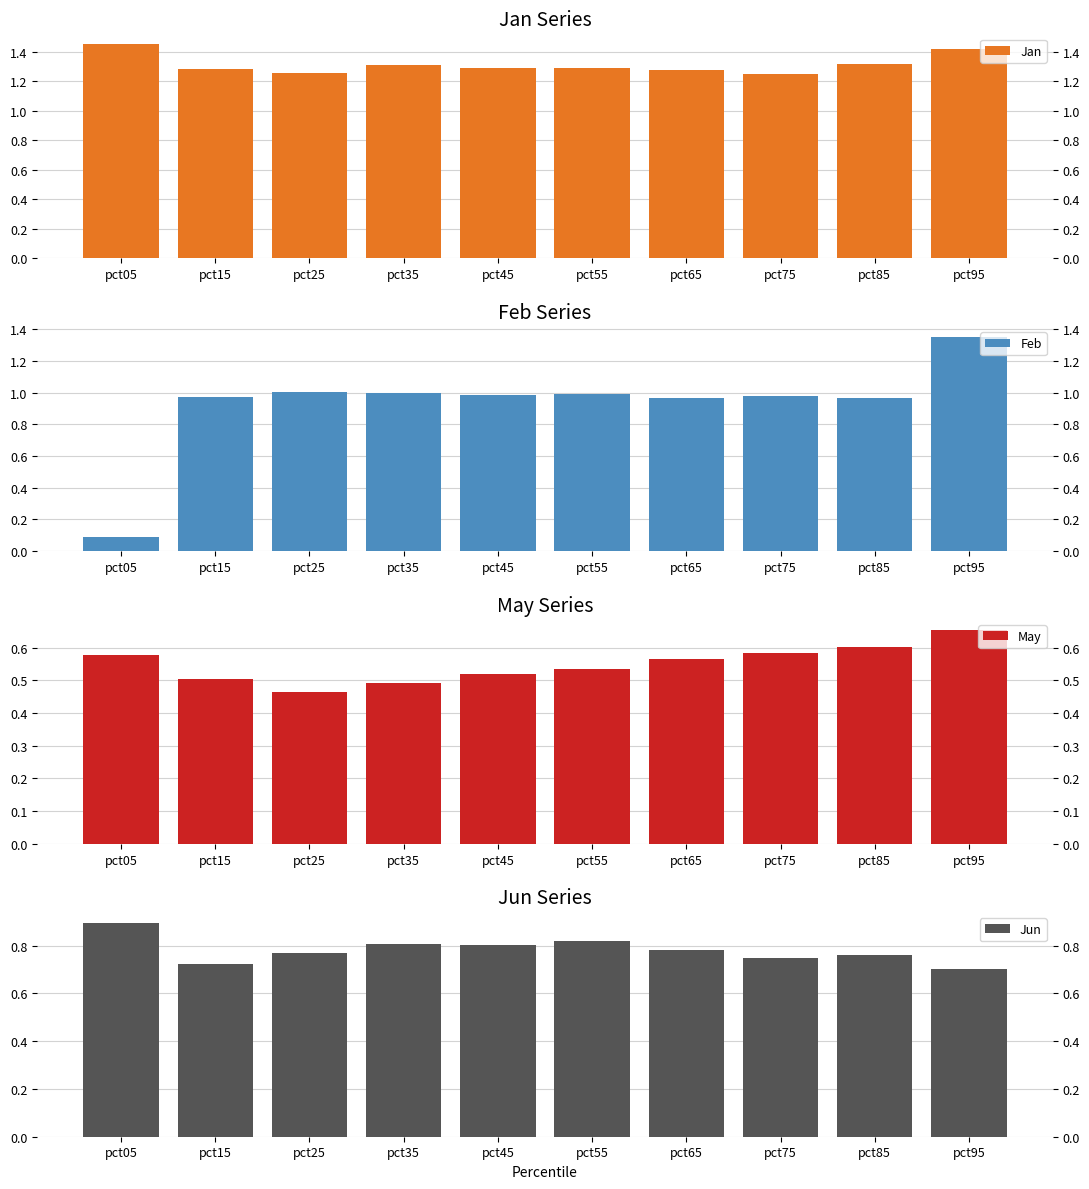

Reading left to right, list all the values displayed in this chart.

Jan: 1.5	1.3	1.3	1.3	1.3	1.3	1.3	1.2	1.3	1.4
Feb: 0.1	1.0	1.0	1.0	1.0	1.0	1.0	1.0	1.0	1.4
May: 0.6	0.5	0.5	0.5	0.5	0.5	0.6	0.6	0.6	0.7
Jun: 0.9	0.7	0.8	0.8	0.8	0.8	0.8	0.7	0.8	0.7